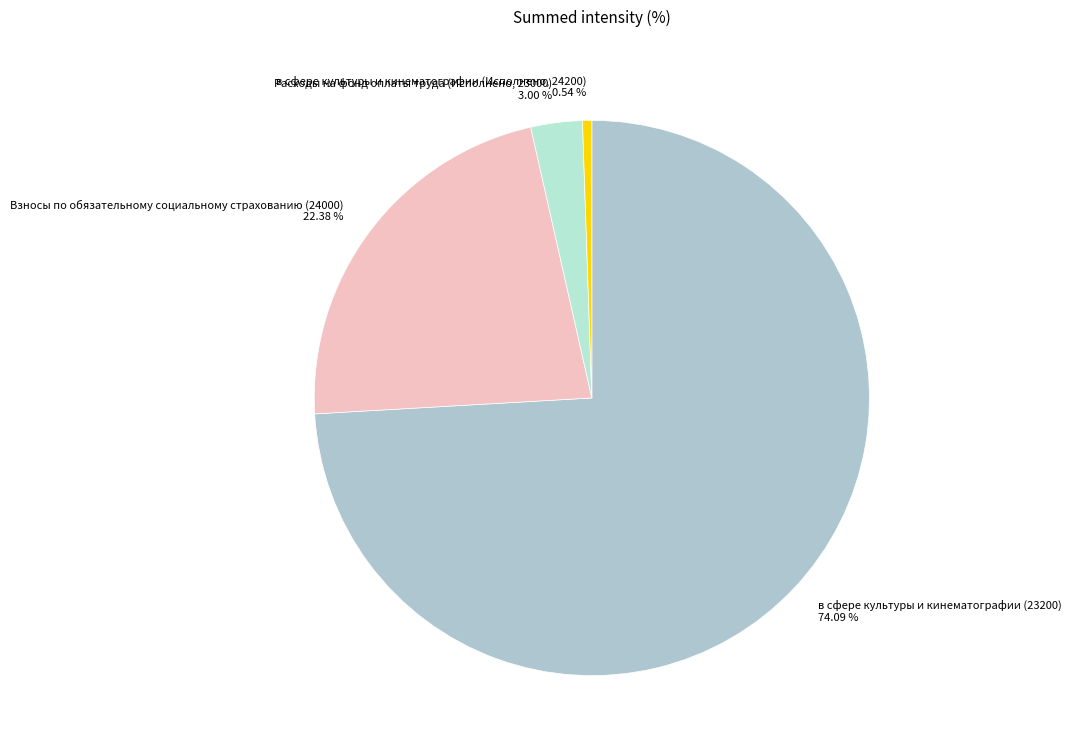

True or false: в сфере культуры и кинематографии (23200) accounts for 74% of the total.

True